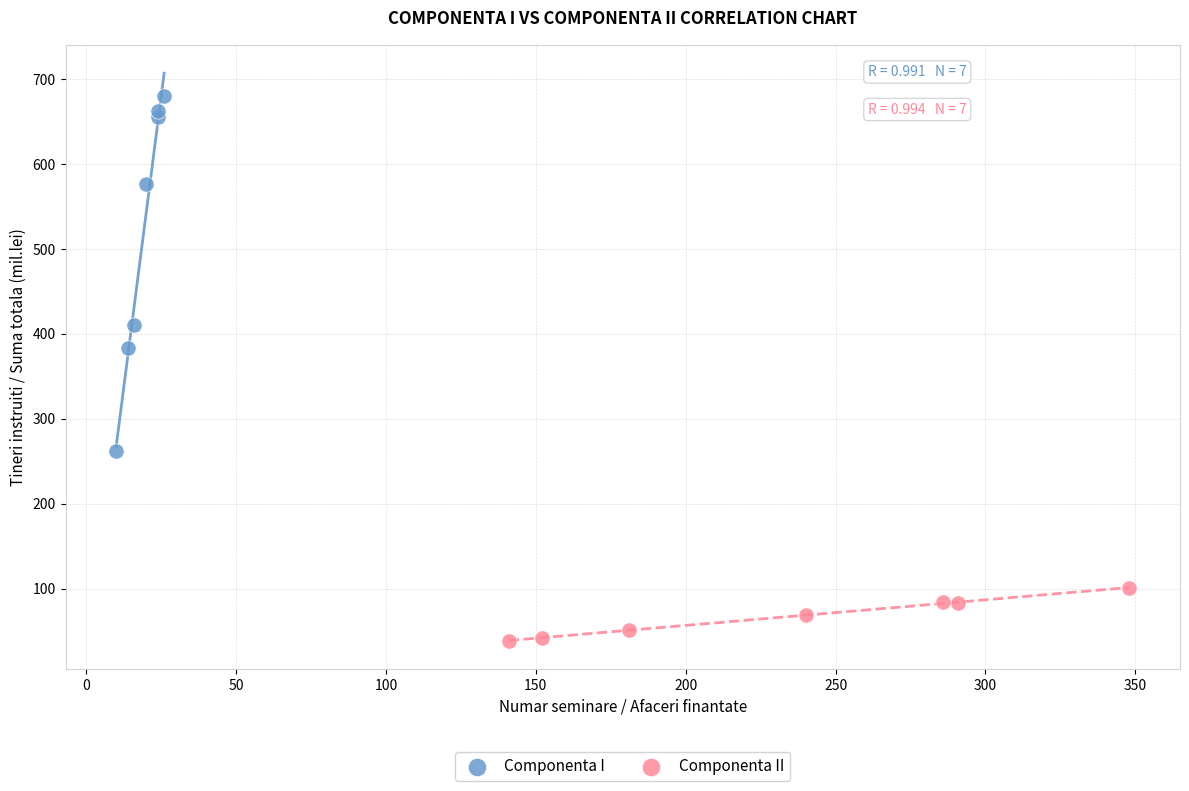

Which series reaches the maximum Y coordinate?

Componenta I